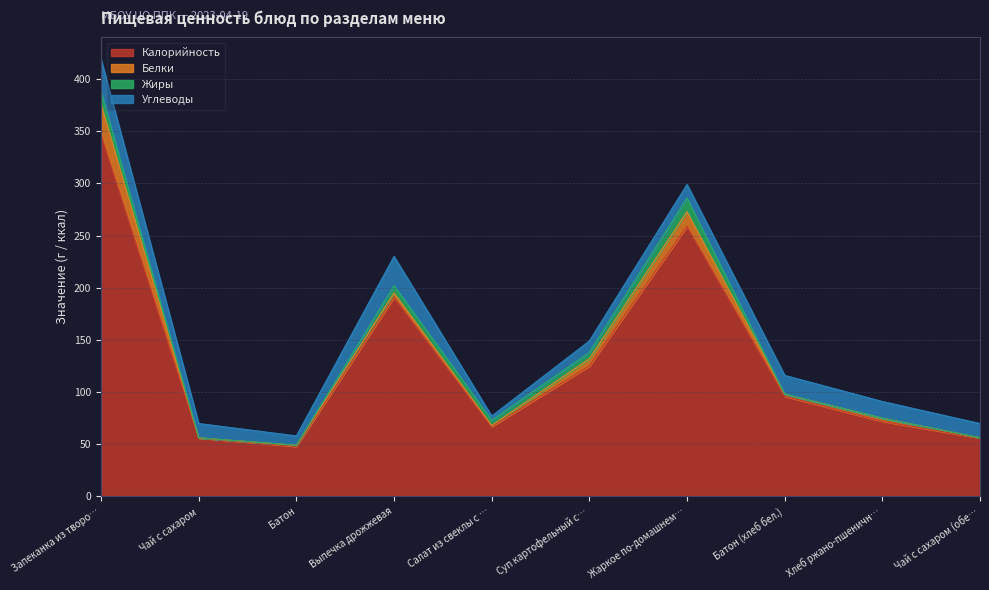

Reading left to right, what are all the values shown in this chart?

Калорийность: 347.0	56.0	48.0	191.0	67.0	125.0	259.0	96.0	72.0	56.0
Белки: 29.0	0.2	1.0	4.0	1.0	7.0	13.9	2.0	3.0	0.2
Жиры: 12.0	0.0	0.0	7.0	5.0	6.0	13.0	0.0	0.0	0.0
Углеводы: 31.0	13.7	9.0	28.0	4.0	11.0	13.0	18.0	16.0	13.7